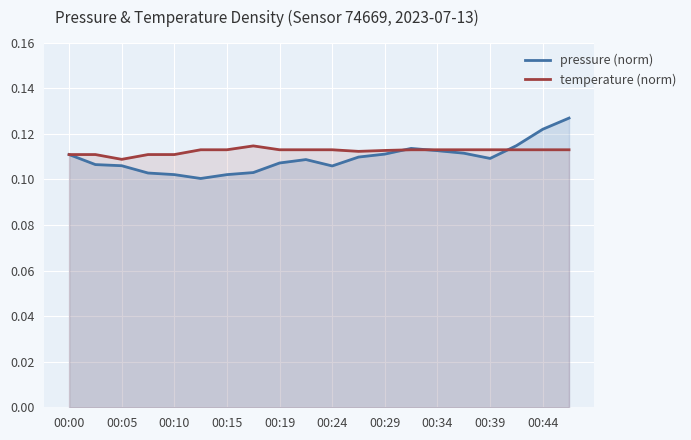

List the series in order of their overall mean, highest first.

temperature (norm), pressure (norm)